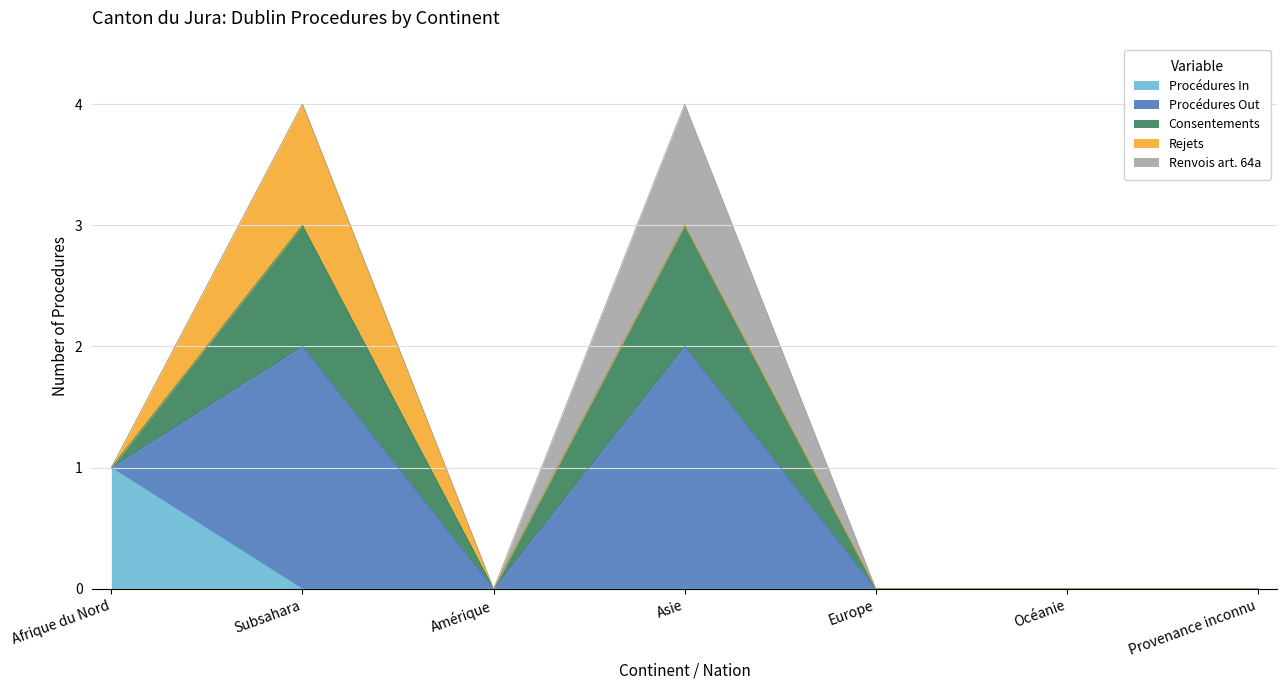

In Consentements, how many points are higher than both neighbors (excluding endpoints)?

2